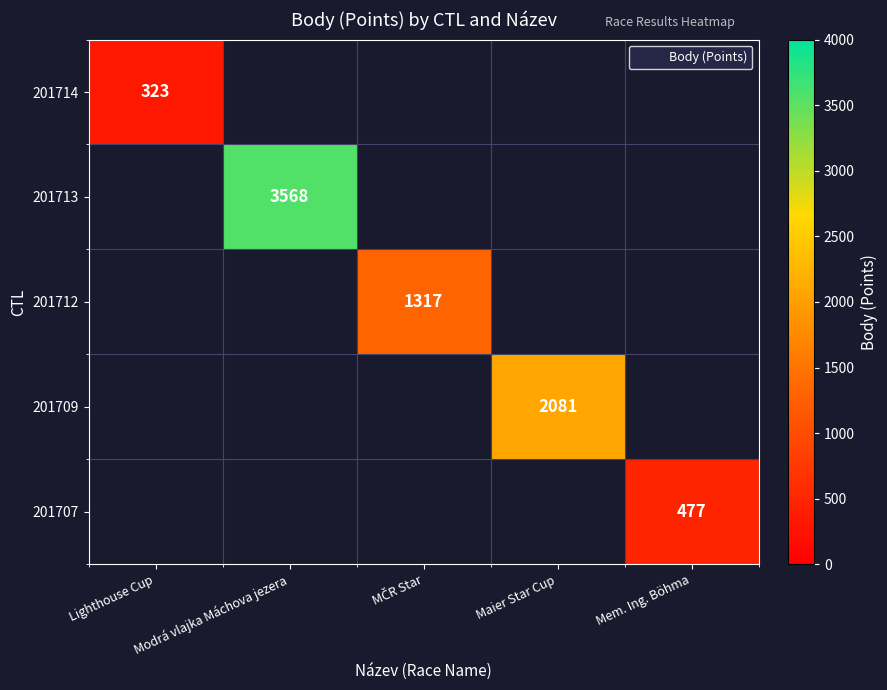

How many data points does each series have?

5